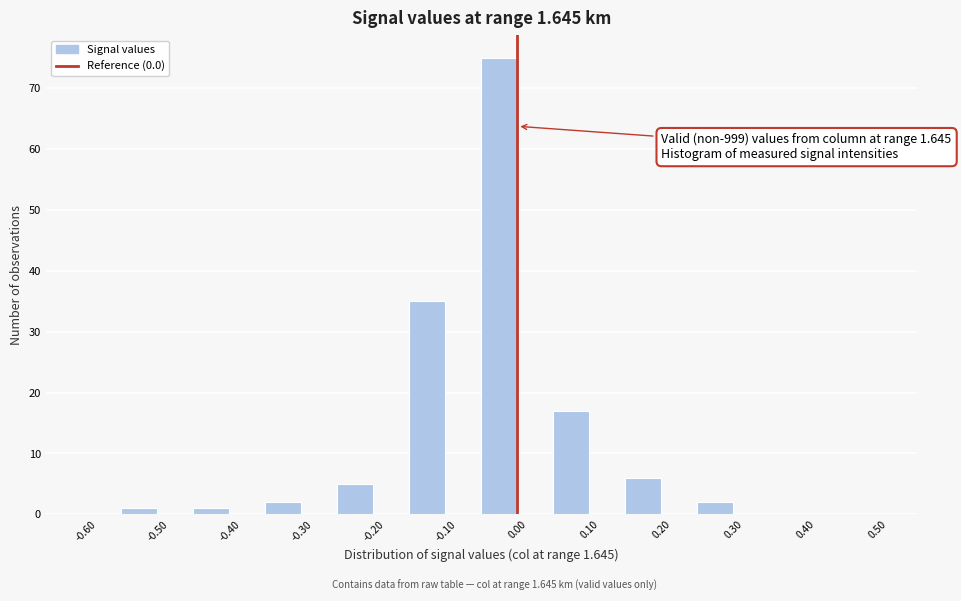

Over which range of the x-axis is the bar tallest?

-0.05 to 0.00